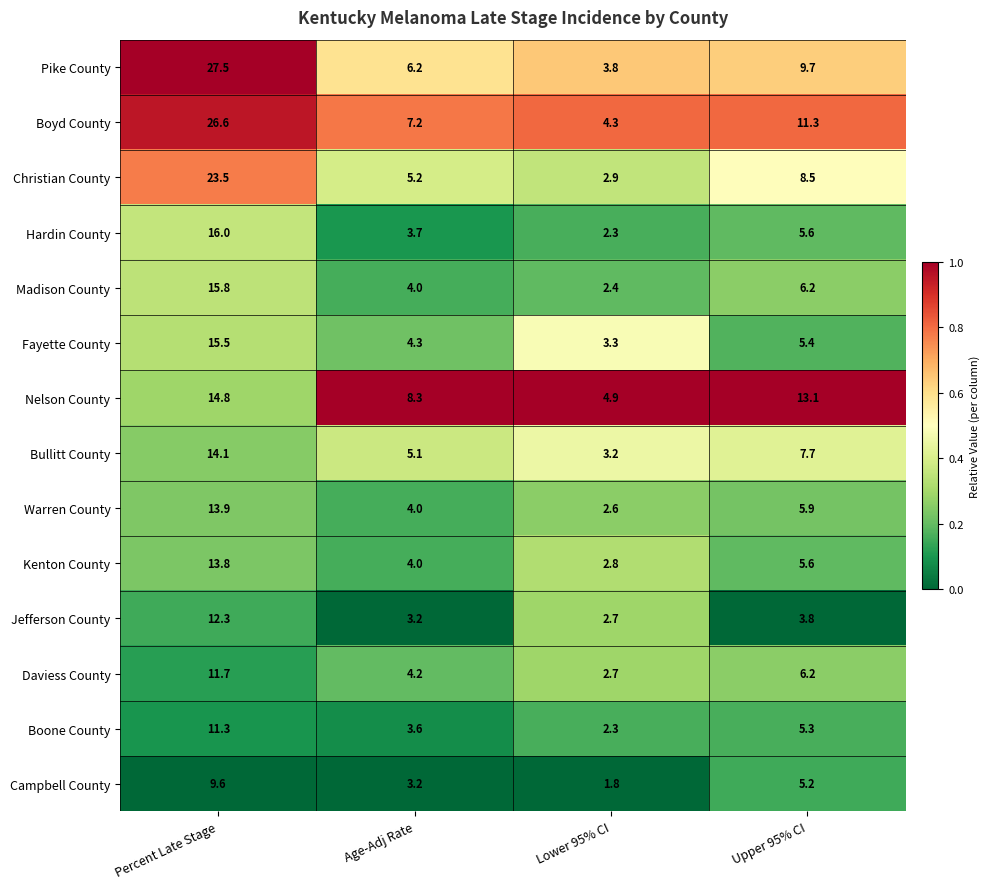

What is the sum of all Christian County values?

40.1